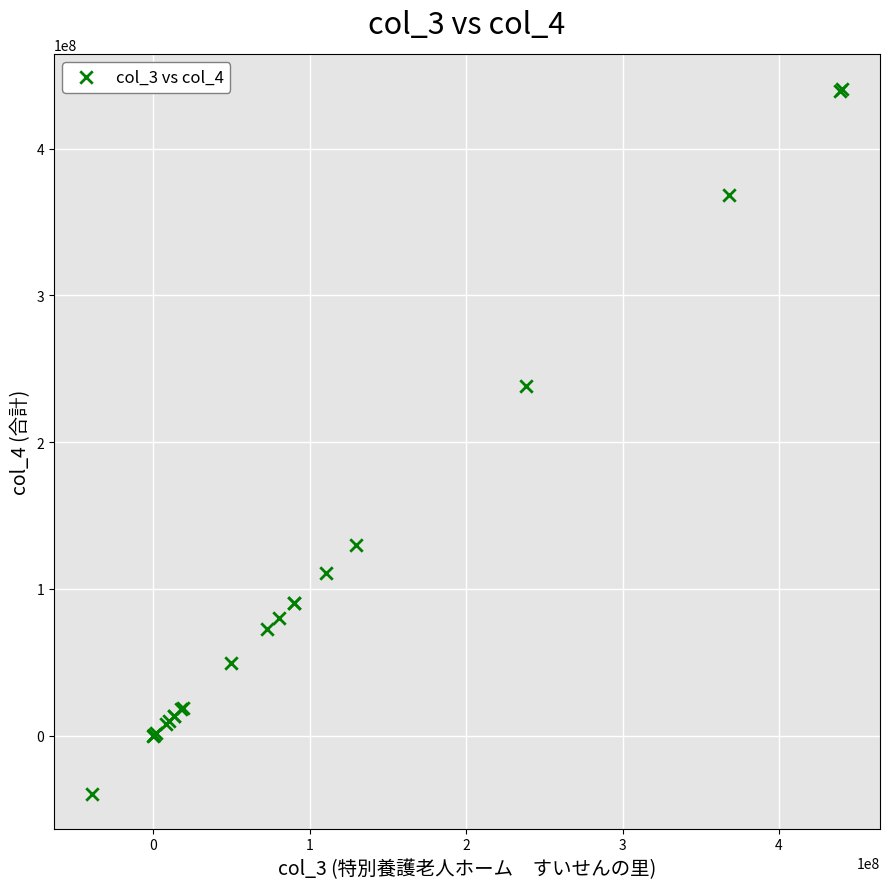

What Y value in the scatter plot is closest to 200519984?

238380887